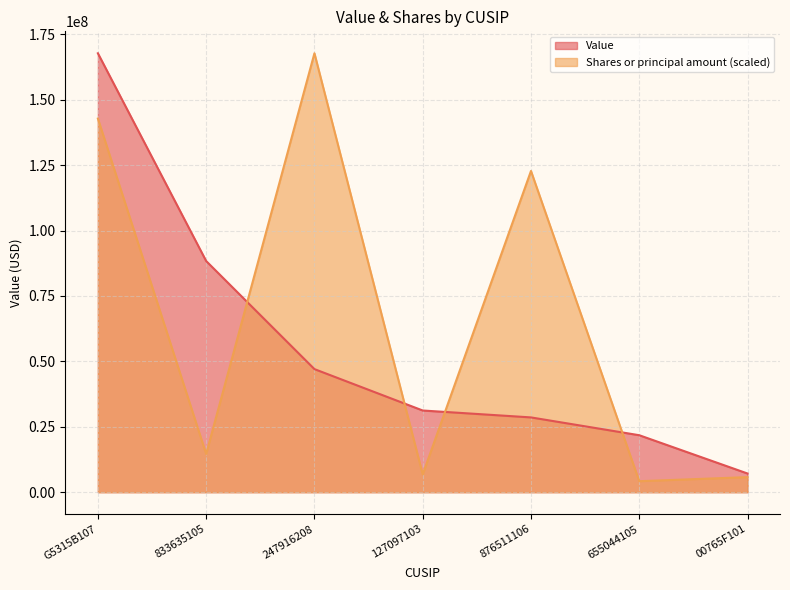

The Value series shows 4252373.5 at 00765F101. True or false?

False